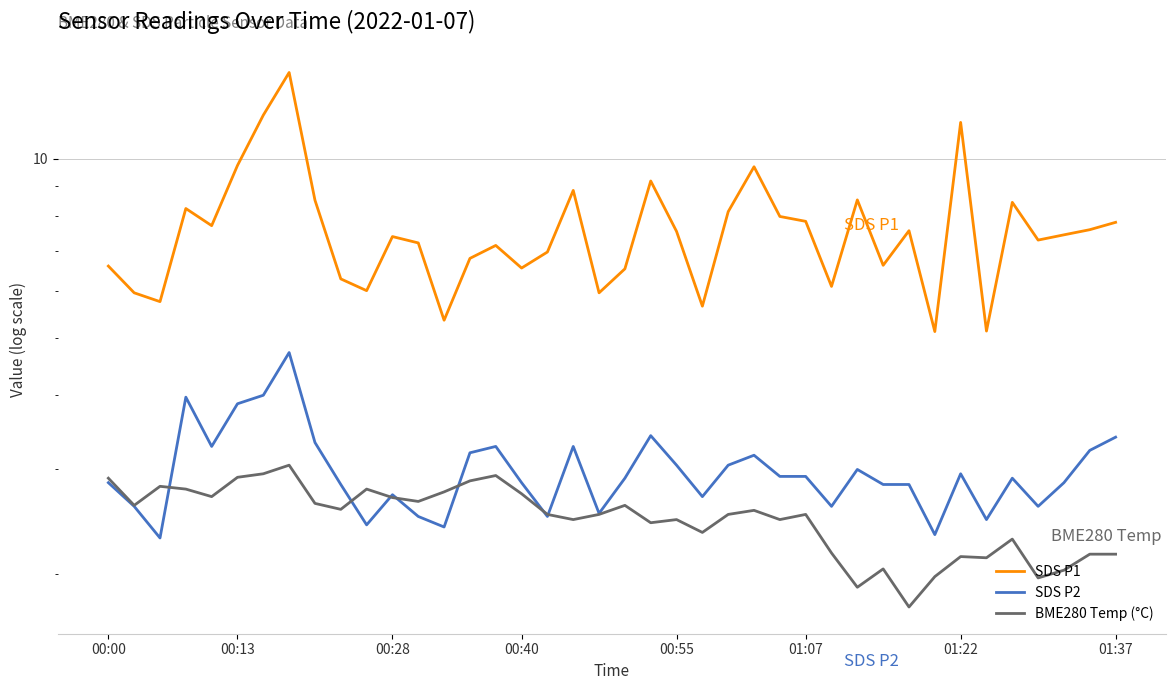

Is it true that SDS P1 equals 3.1 at 00:40?

False